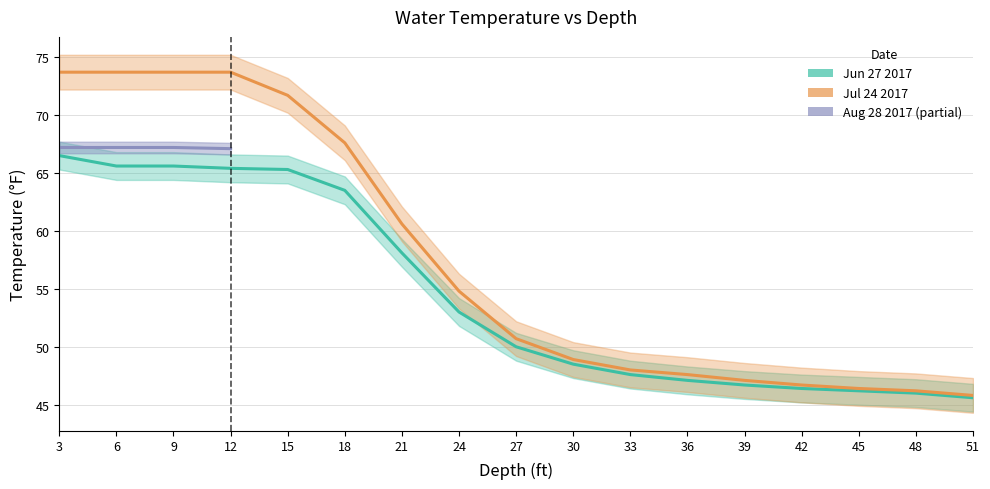

How many data points in Jun 27 2017 are less than 50?

8